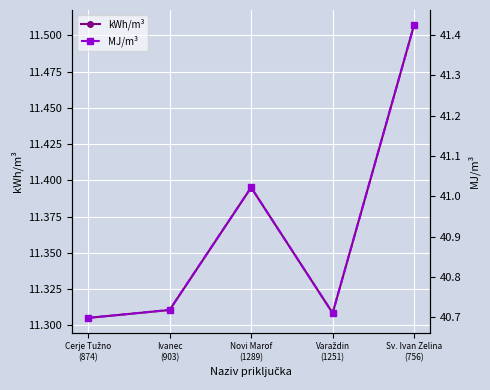

Reading left to right, extract all data points from this chart.

kWh/m³: Cerje Tužno
(874)=11.3	Ivanec
(903)=11.3	Novi Marof
(1289)=11.4	Varaždin
(1251)=11.3	Sv. Ivan Zelina
(756)=11.5
MJ/m³: Cerje Tužno
(874)=40.7	Ivanec
(903)=40.7	Novi Marof
(1289)=41.0	Varaždin
(1251)=40.7	Sv. Ivan Zelina
(756)=41.4